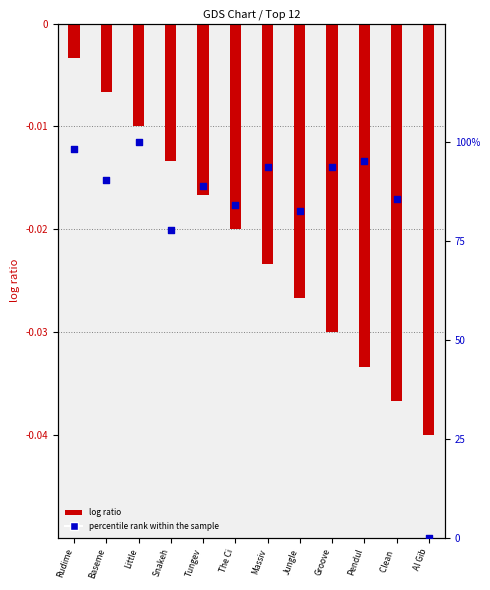

Which series contains the highest Y value?

percentile rank within the sample